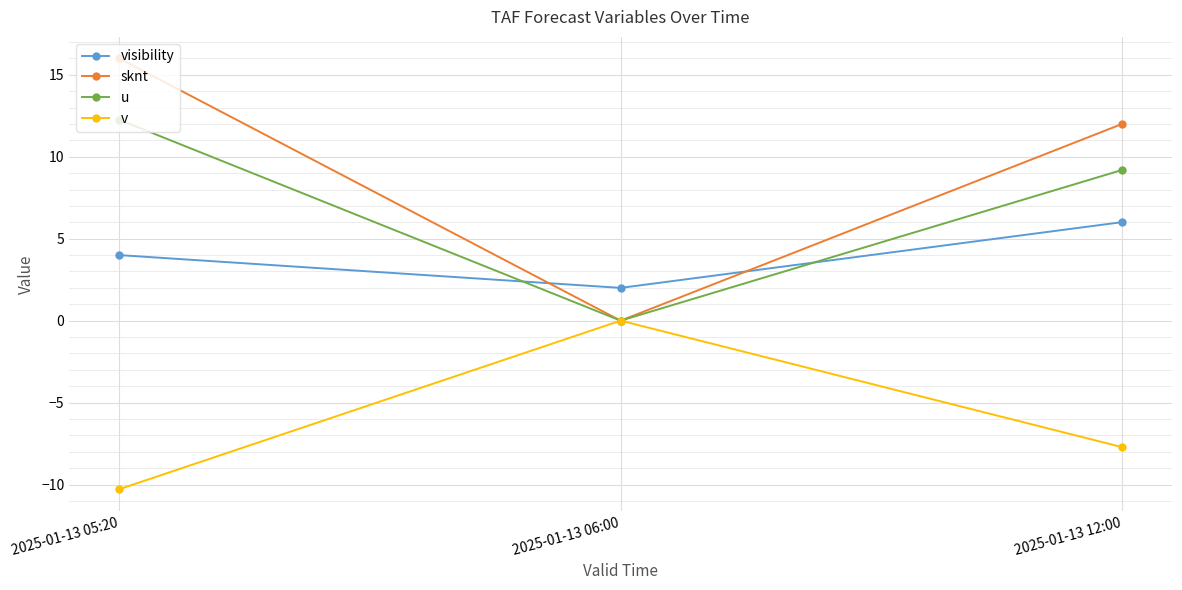

How many distinct data groups are displayed?

4